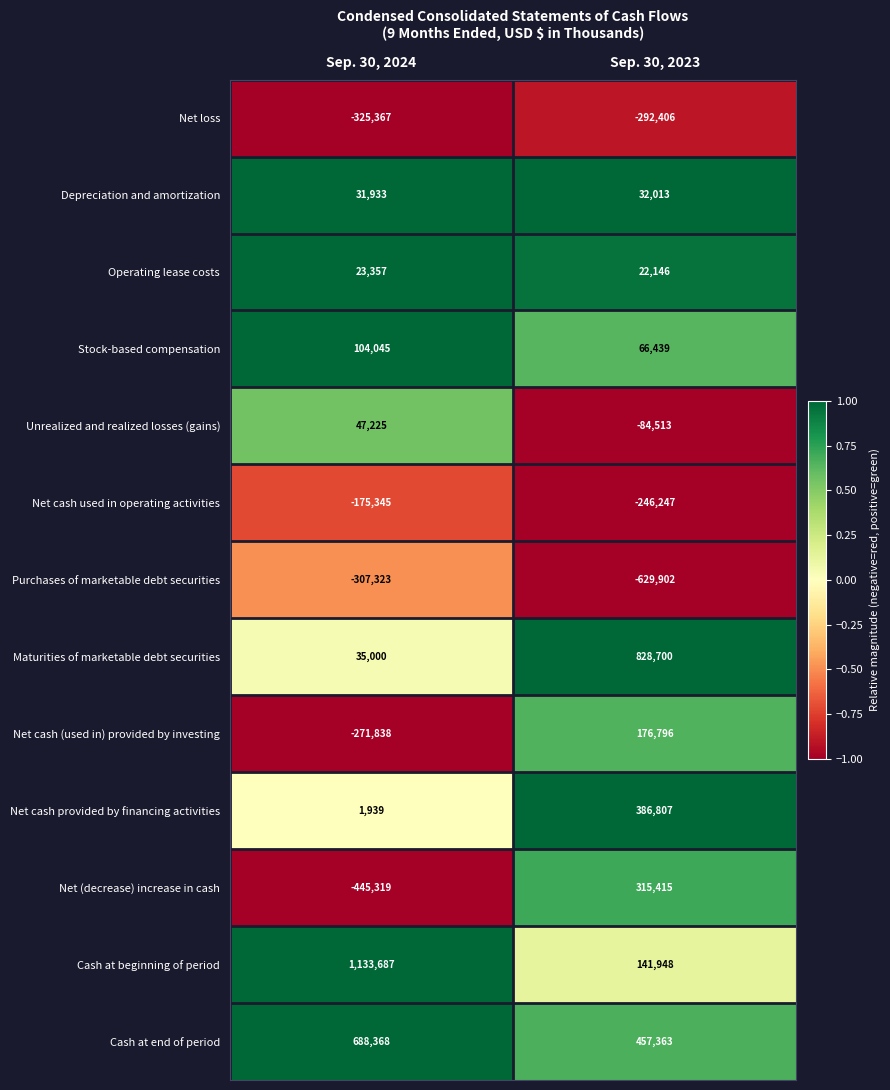

Rank the series at Sep. 30, 2024 from highest to lowest value.

Cash at beginning of period, Cash at end of period, Stock-based compensation, Unrealized and realized losses (gains), Maturities of marketable debt securities, Depreciation and amortization, Operating lease costs, Net cash provided by financing activities, Net cash used in operating activities, Net cash (used in) provided by investing, Purchases of marketable debt securities, Net loss, Net (decrease) increase in cash